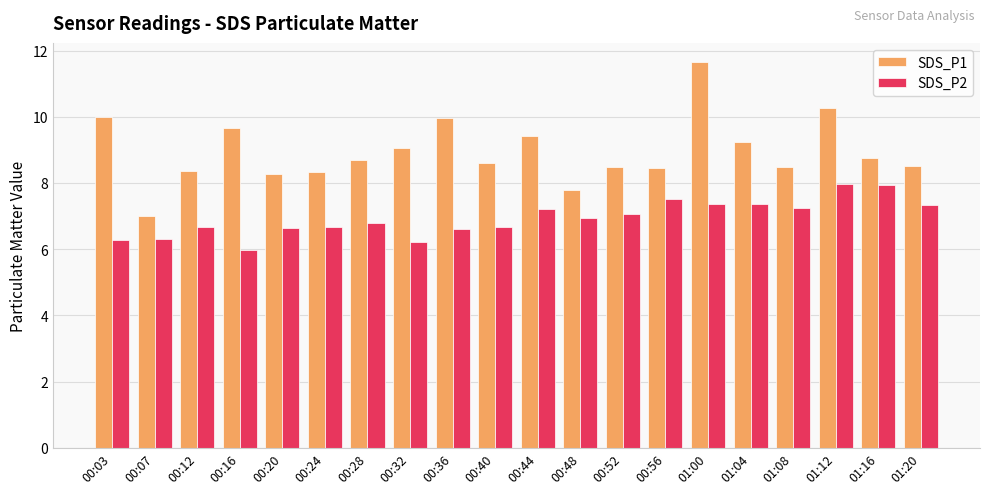

Are the bars horizontal?

No